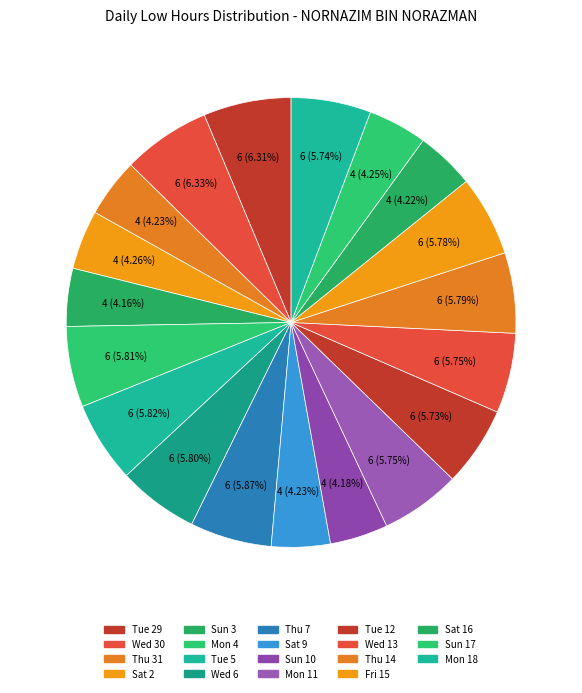

How many slices are in this pie chart?

19